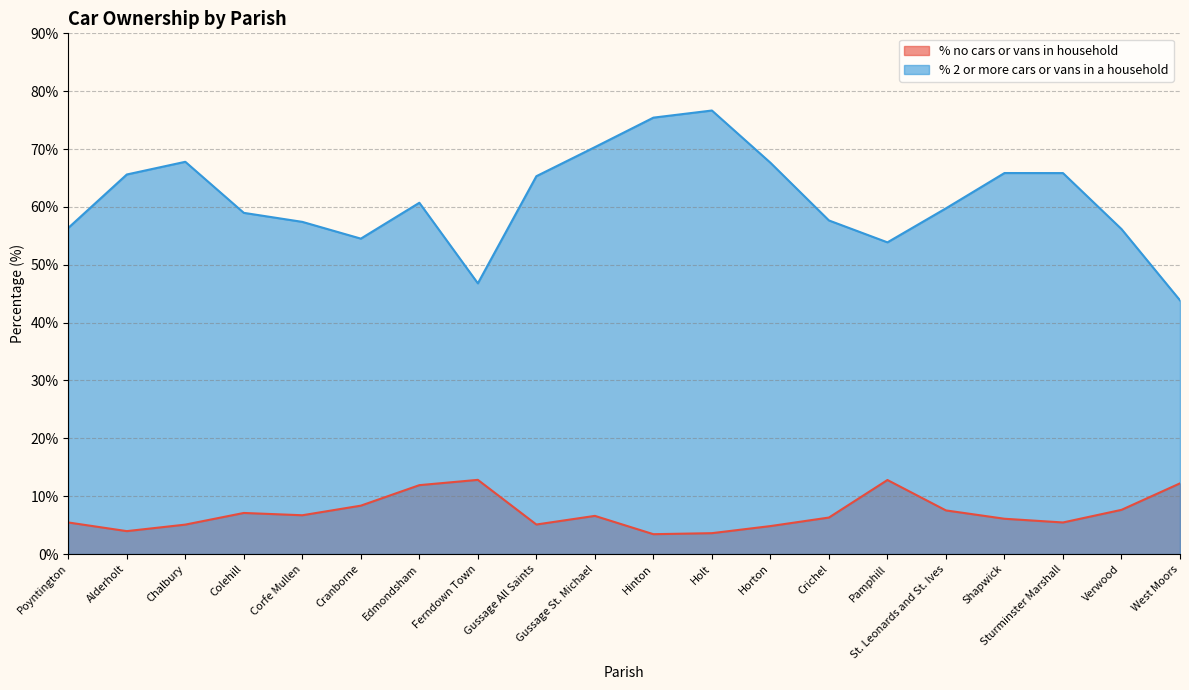

At which category does % 2 or more cars or vans in a household reach its first local valley?

Cranborne